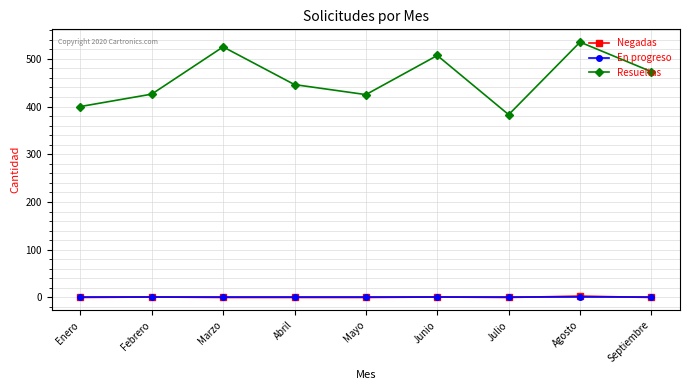

How many categories are shown in the chart?

9